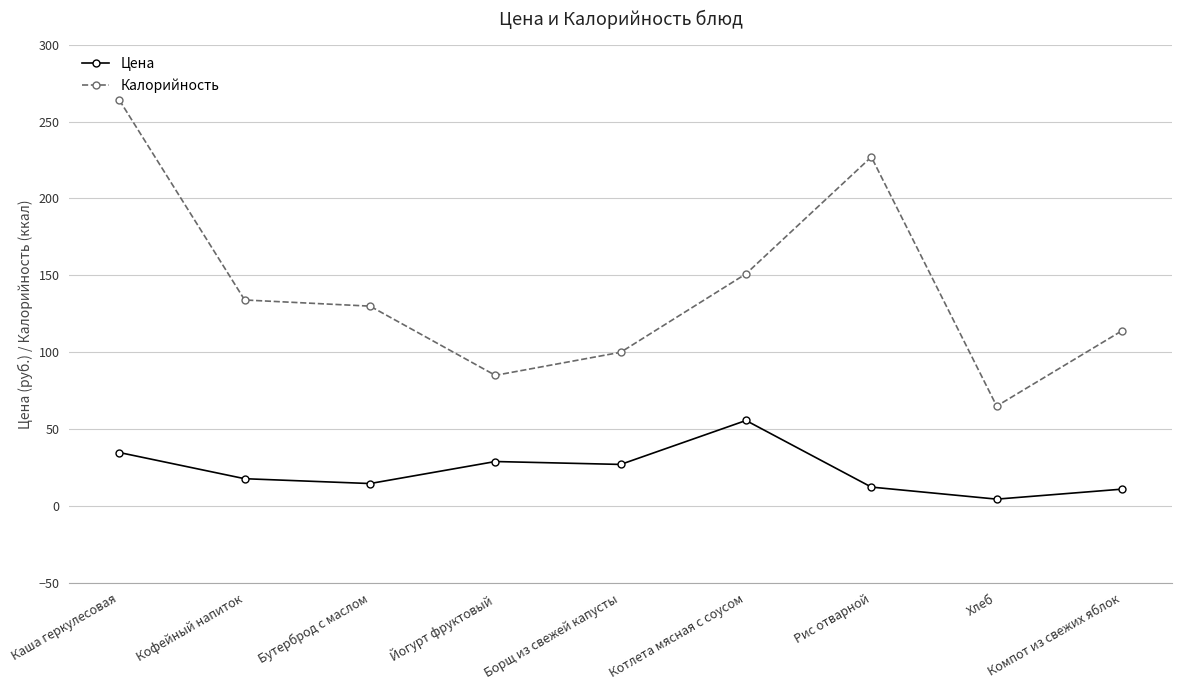

At which category is the sum across all series the highest?

Каша геркулесовая